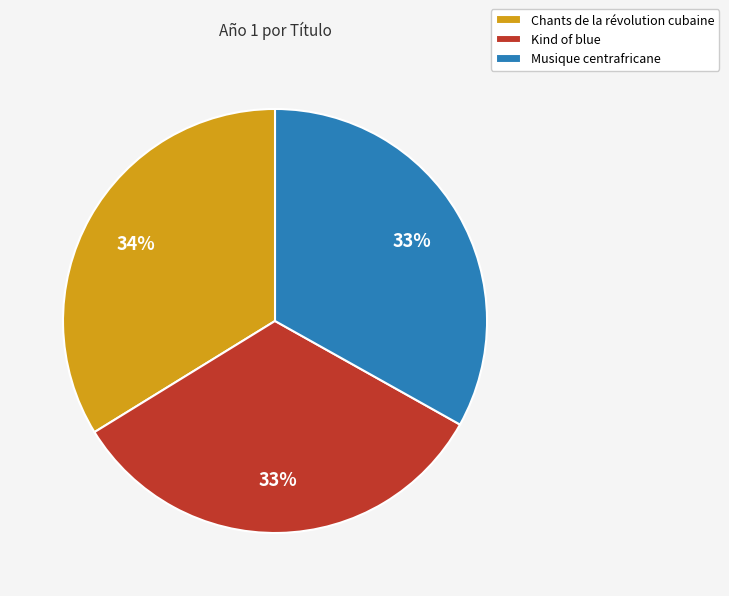

Is it true that Kind of blue is 33% of the pie?

True